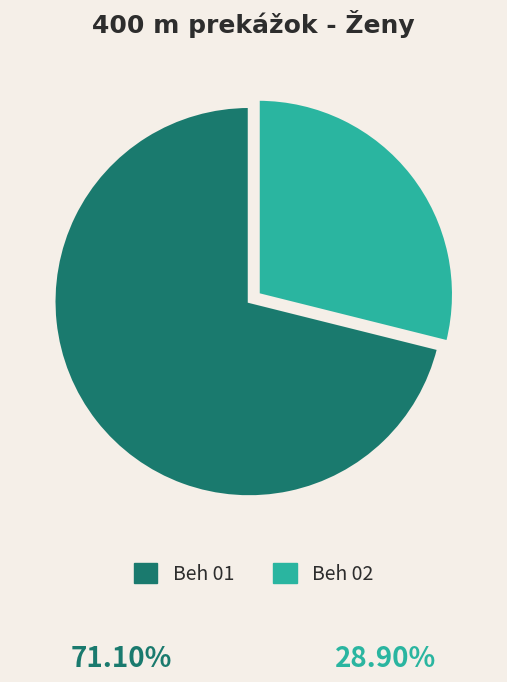

Is there a majority slice in this chart?

Yes